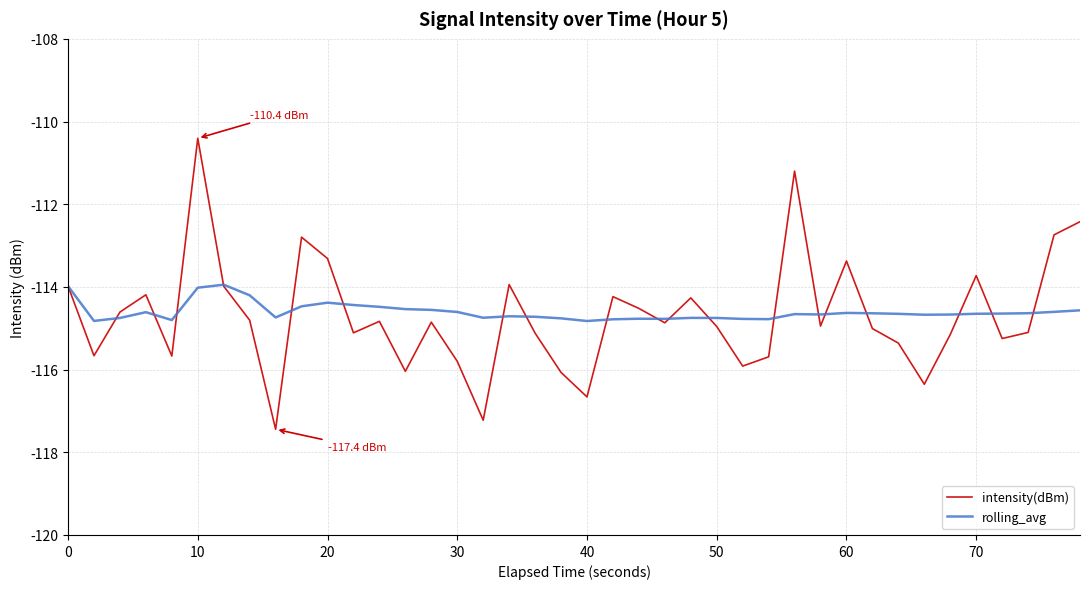

At how many categories does at least one series exceed -111?

1